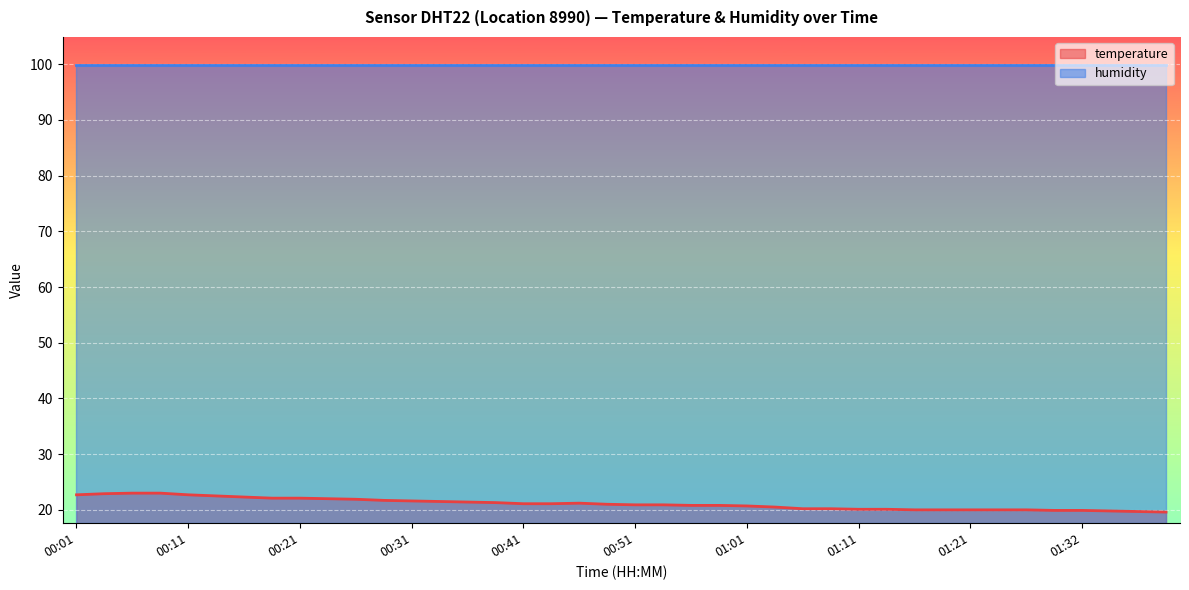

True or false: the data has more than 2 interior local peaks.

False